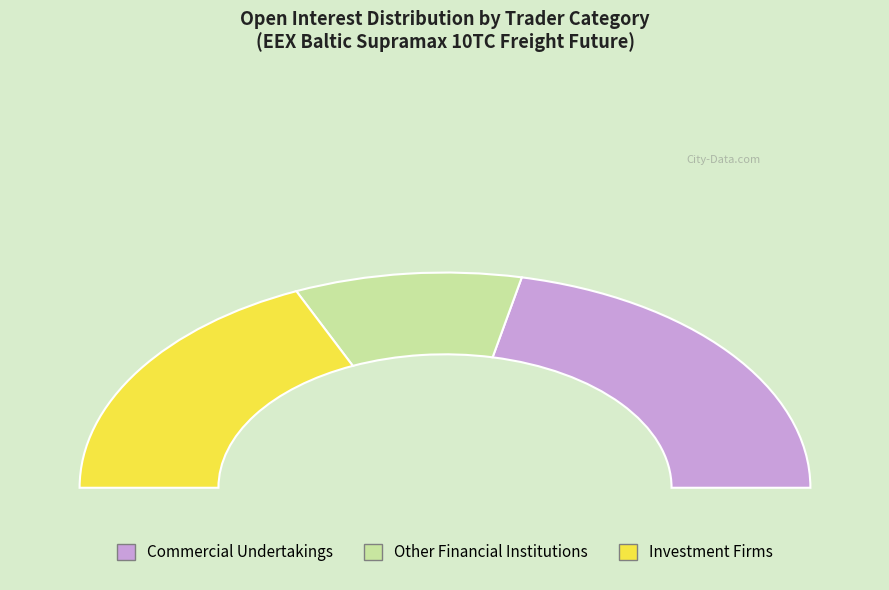

True or false: Other Financial Institutions Long accounts for 17% of the total.

False